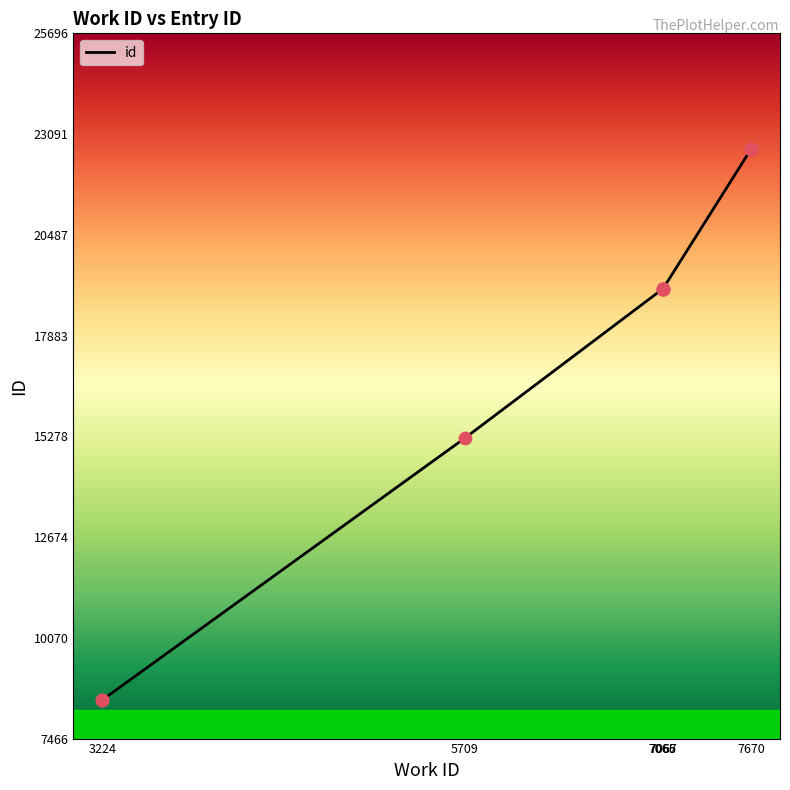

What is the ratio of the value at 7065 to the value at 7670?

0.8